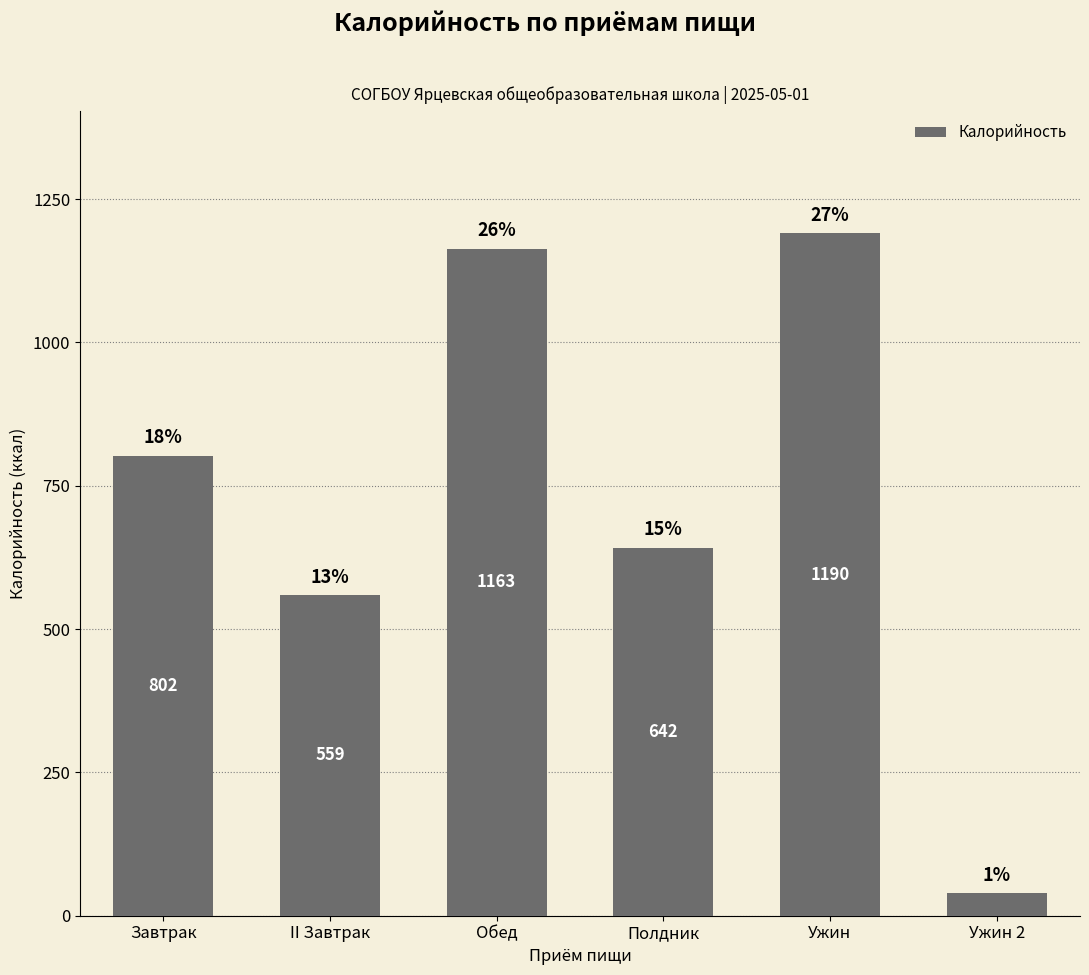

List the labels in order of value, smallest first.

Ужин 2, II Завтрак, Полдник, Завтрак, Обед, Ужин